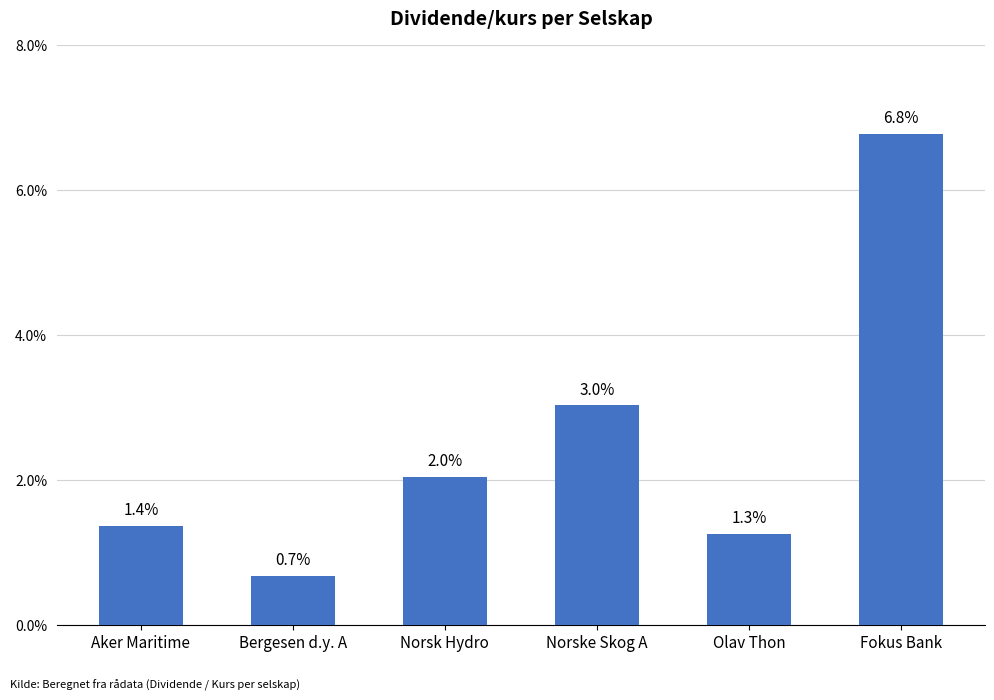

List the labels in order of value, largest first.

Fokus Bank, Norske Skog A, Norsk Hydro, Aker Maritime, Olav Thon, Bergesen d.y. A